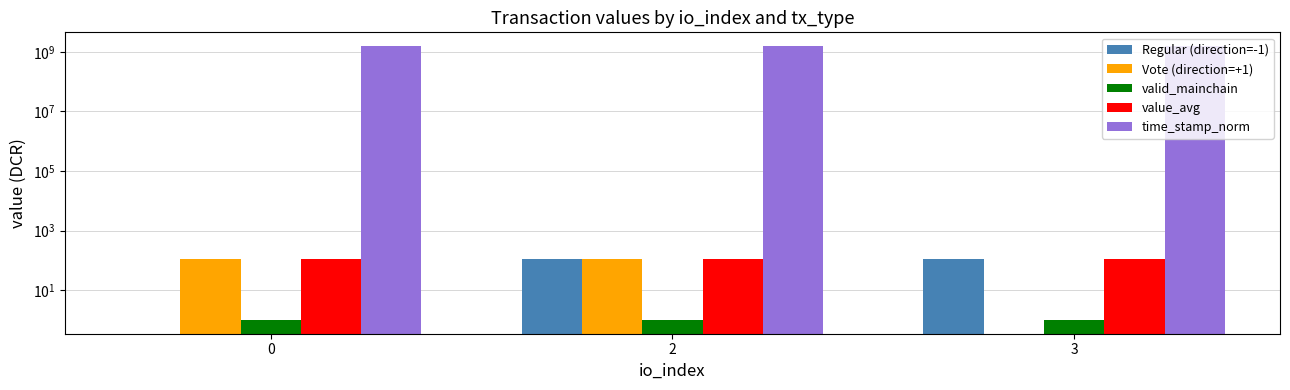

How many distinct data groups are displayed?

5